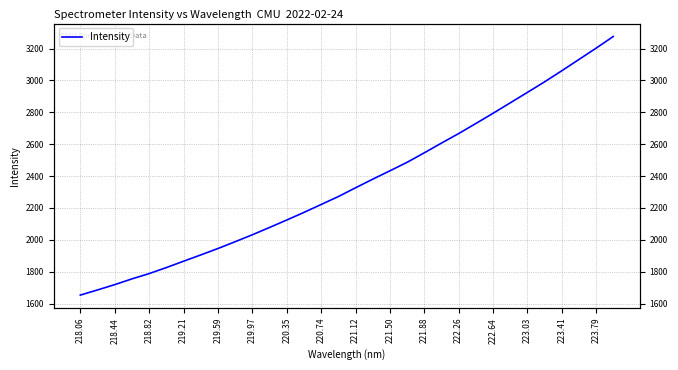

The value at 219.59 is 3003.5. True or false?

False